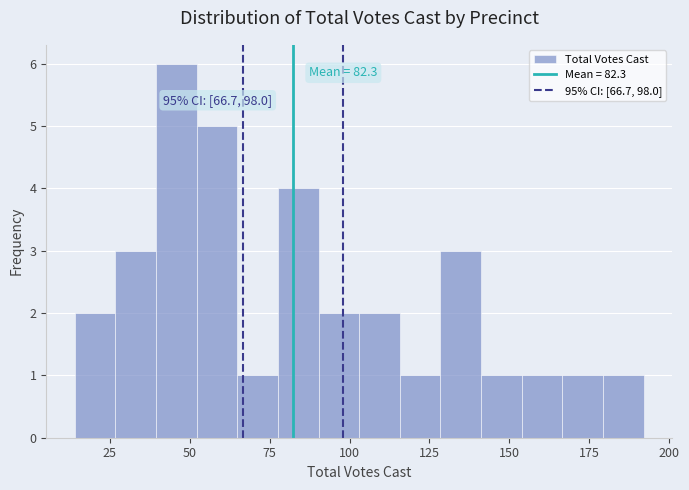

Read against the x-axis, roughly where is the centre of the tallest bar?

45